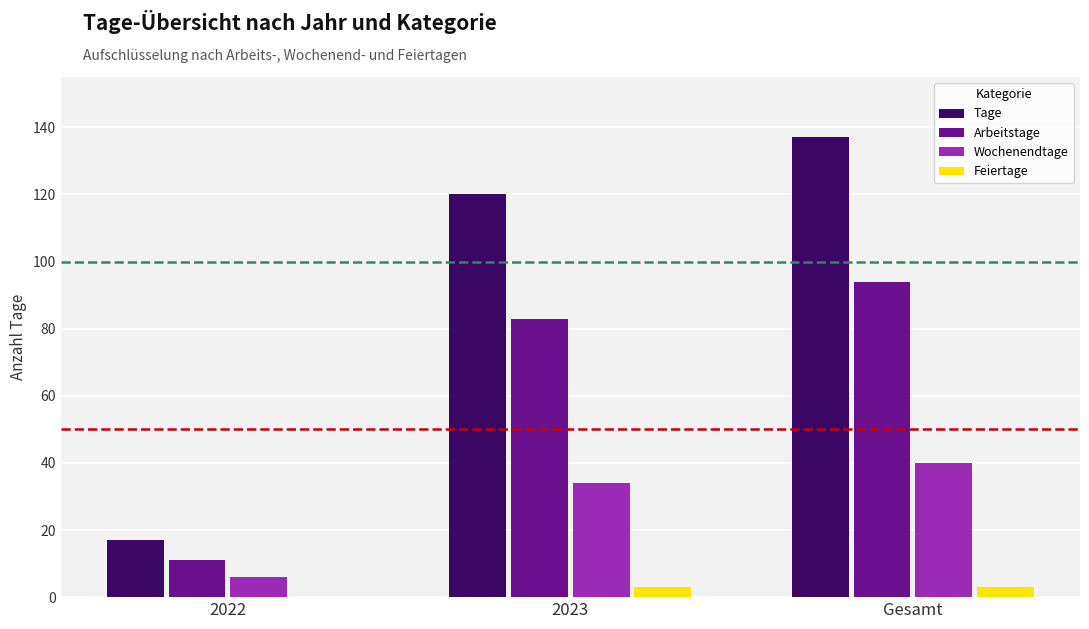

What is the sum of all Wochenendtage values?

80